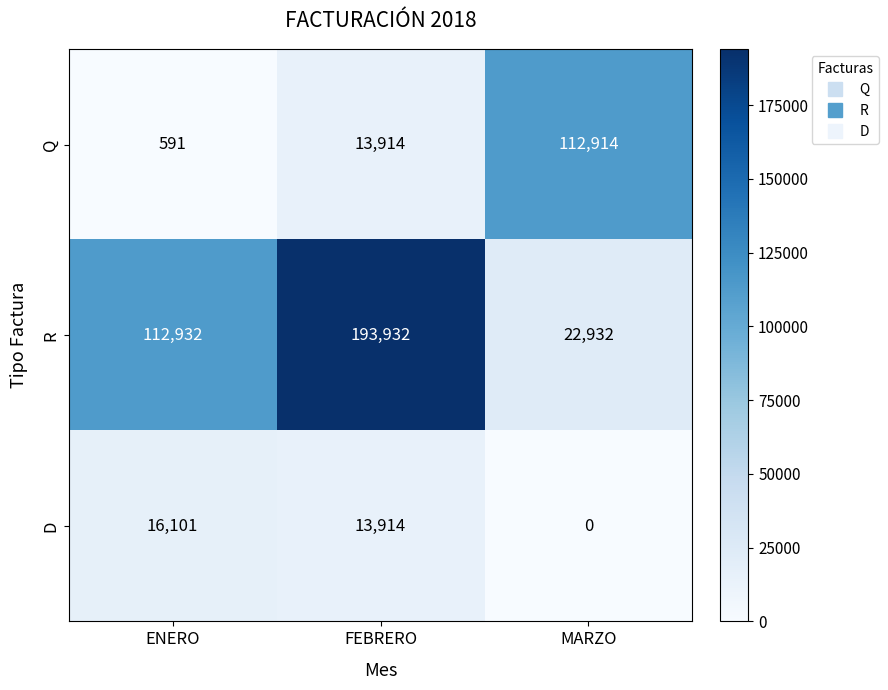

At how many categories does at least one series exceed 102046?

3